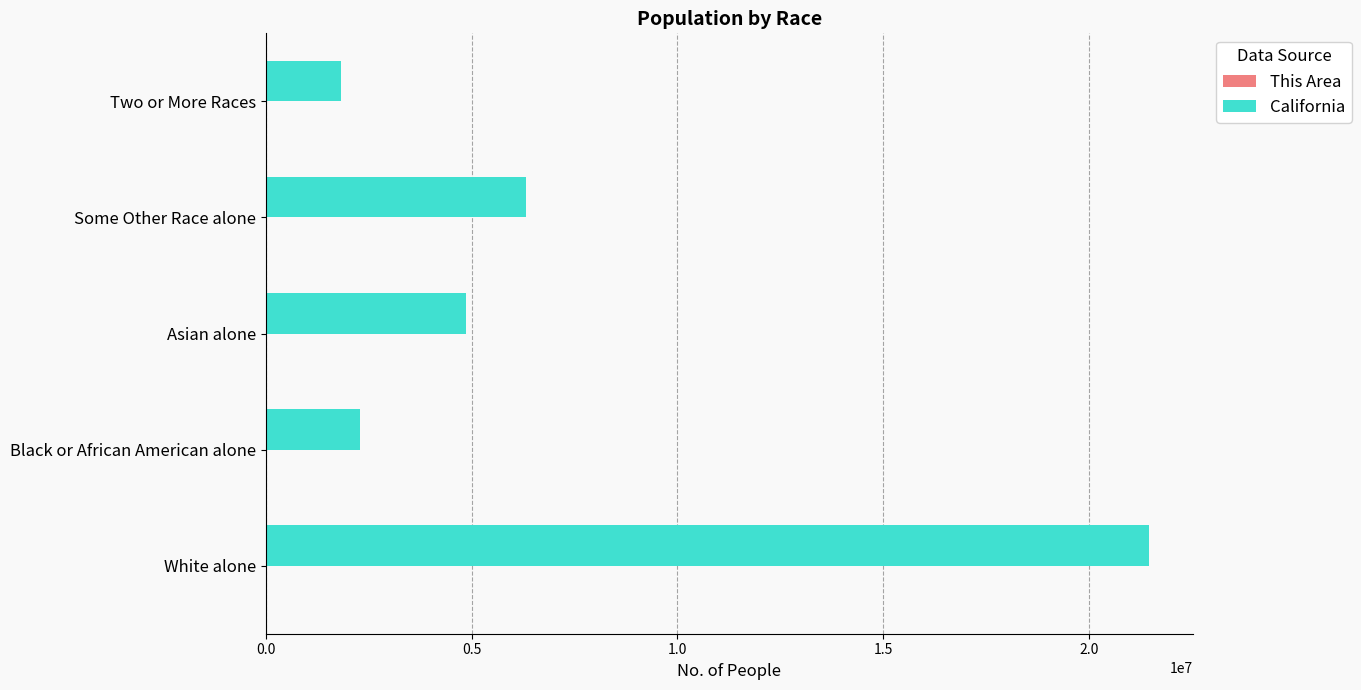

True or false: California has a value of 3528331 at Some Other Race alone.

False